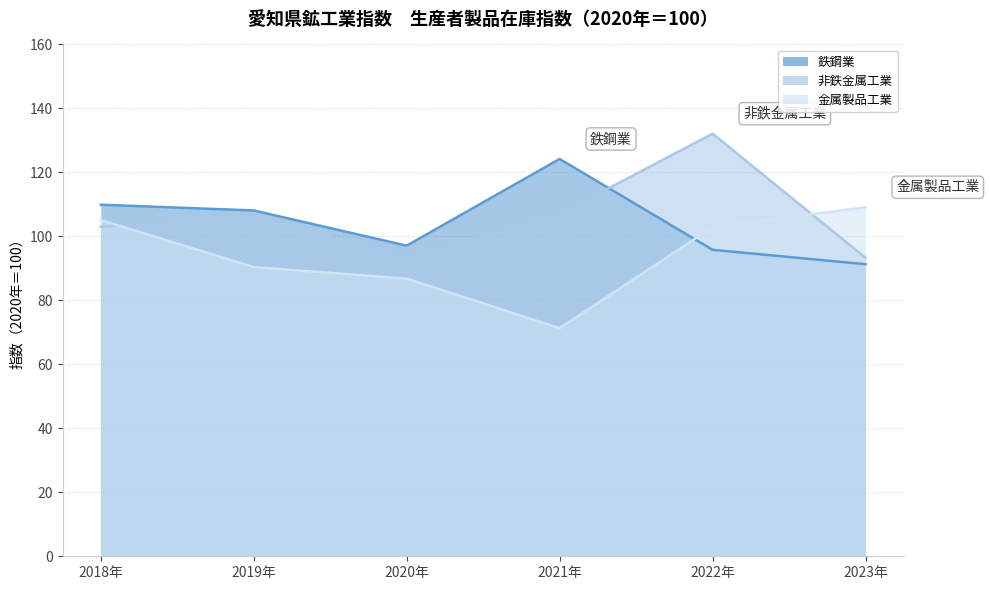

At which category does the chart reach its peak across all series?

2022年